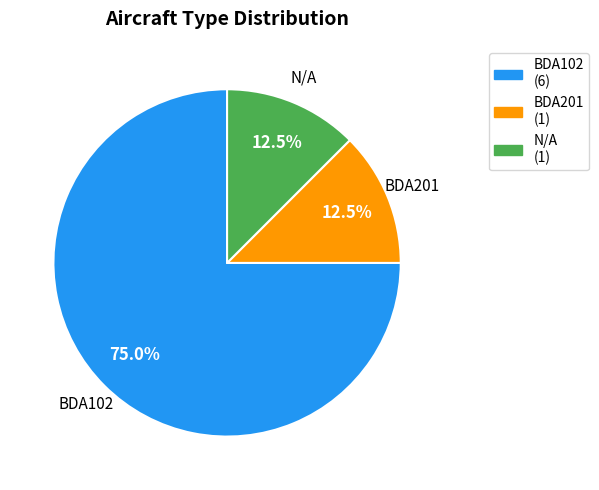

How much of the chart is everything except N/A (1)?

87.5%